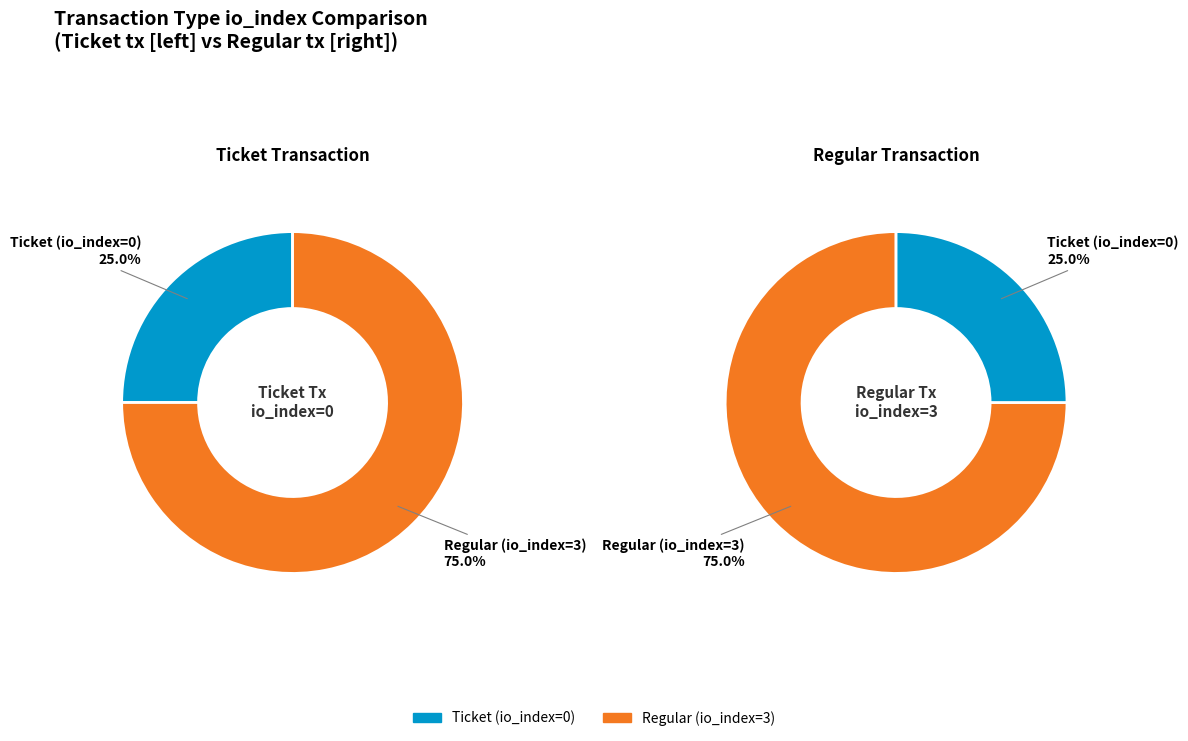

How many slices are in this pie chart?

2